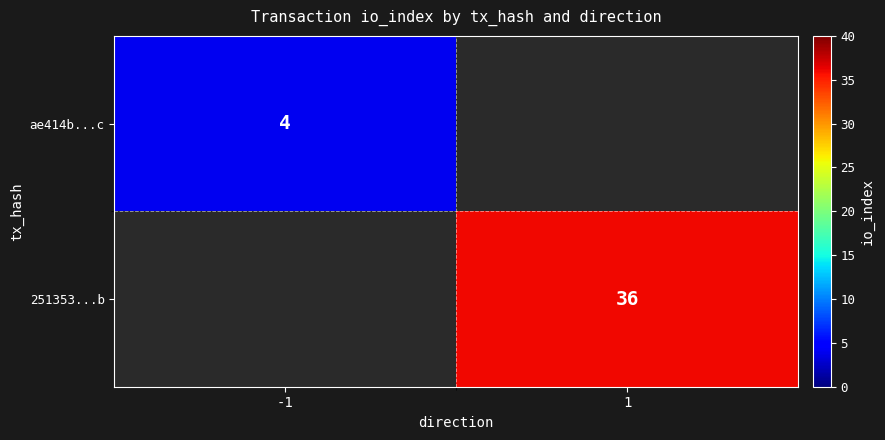

Which label corresponds to the largest value in the chart?

1